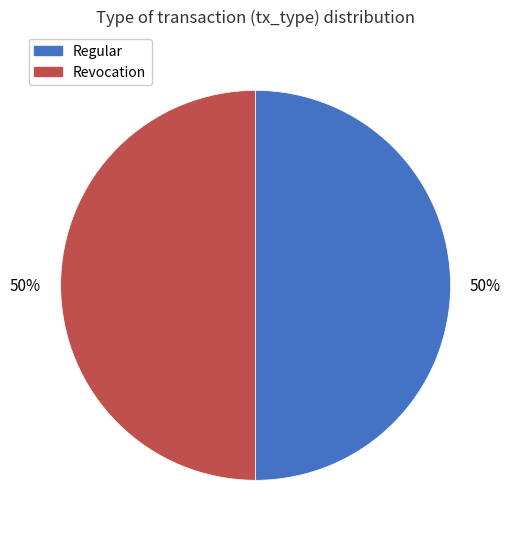

Is it true that Revocation is 60% of the pie?

False